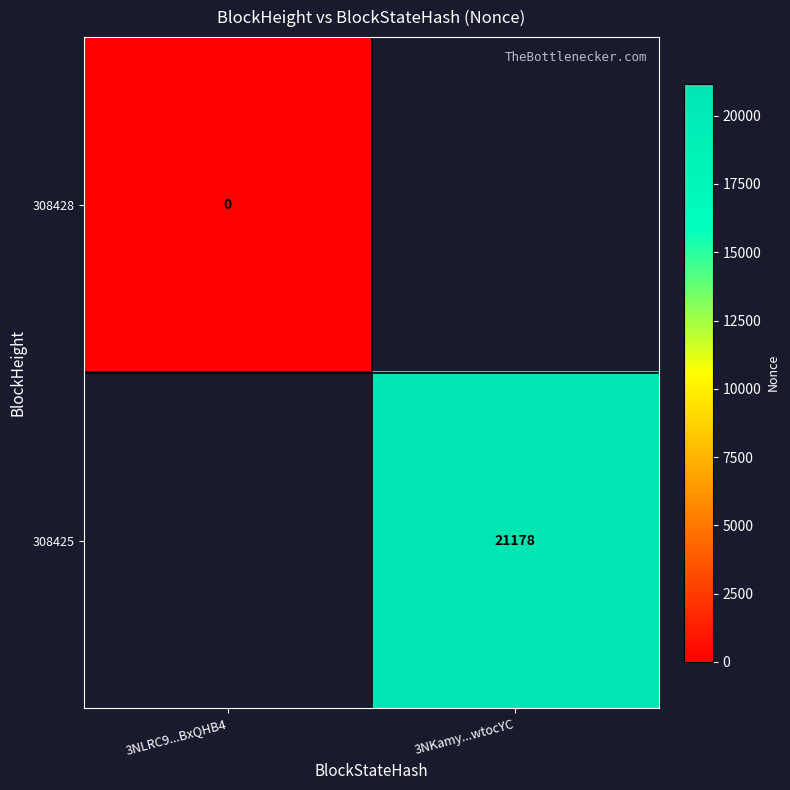

The value of 308425 at 3NKamy...wtocYC is 30786.1. True or false?

False